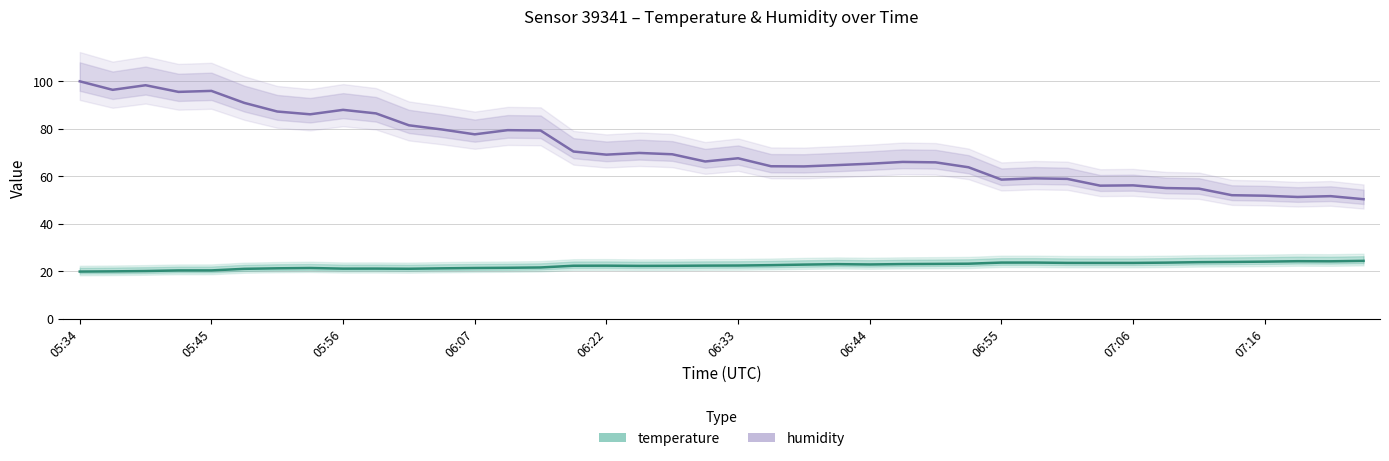

True or false: humidity and temperature cross at least once.

False